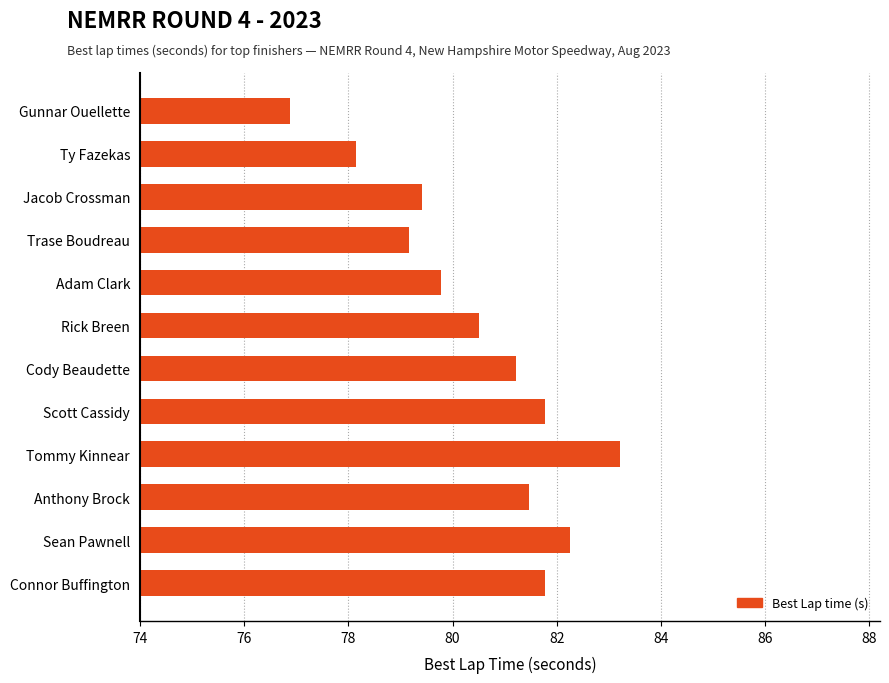

Which label corresponds to the largest value in the chart?

Tommy Kinnear